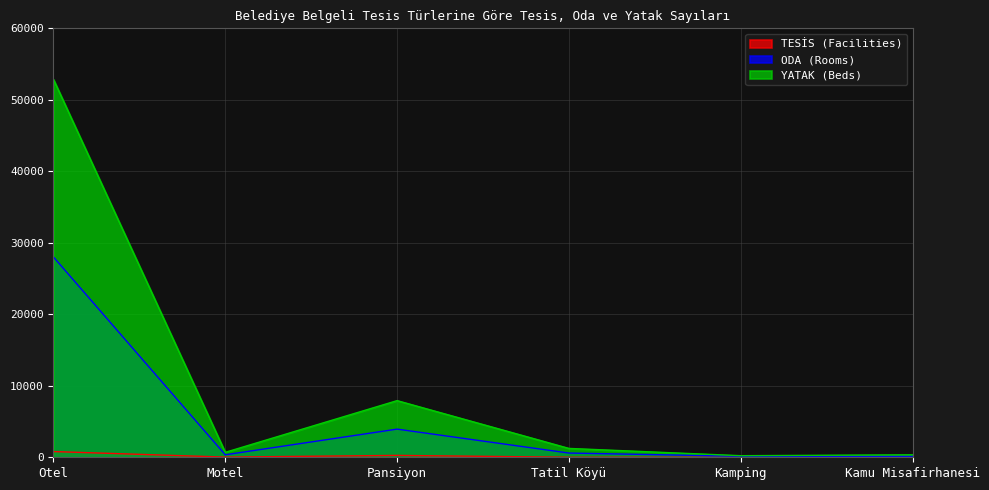

Is the value of TESİS (Facilities) at Otel greater than the value of ODA (Rooms) at Tatil Köyü?

Yes